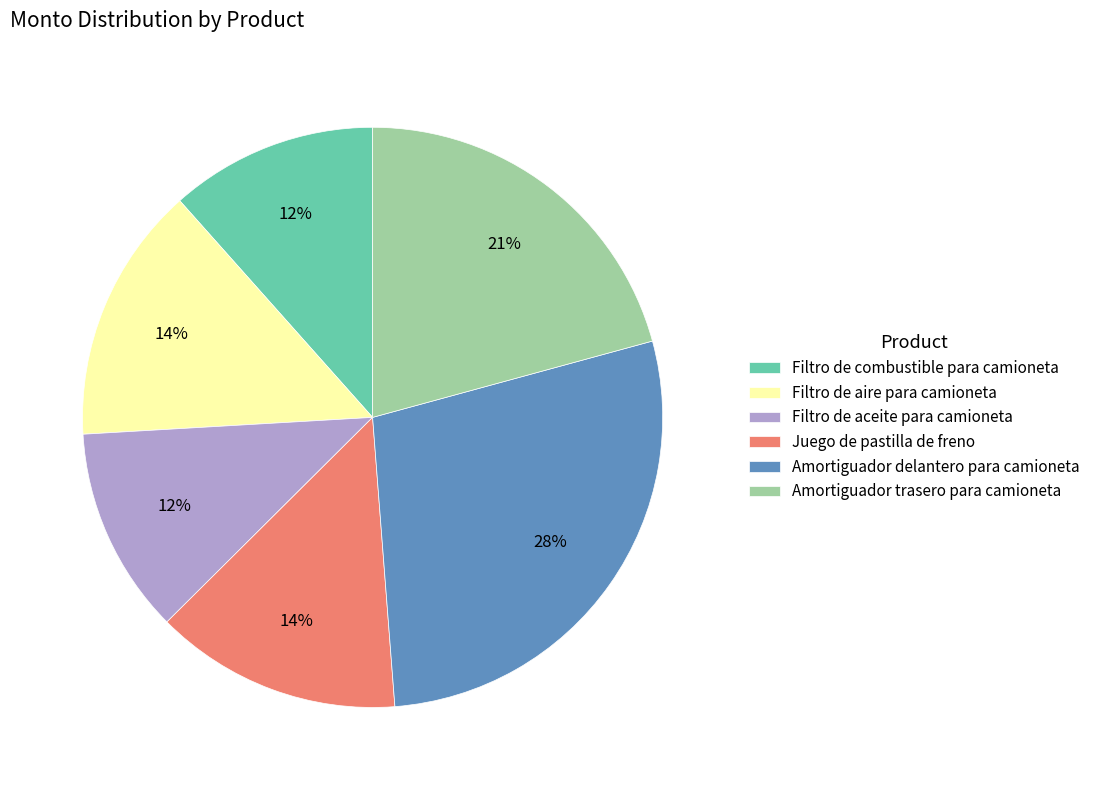

To the nearest percent, what is the difference between the Filtro de aceite para camioneta and Amortiguador trasero para camioneta slice percentages?

9%